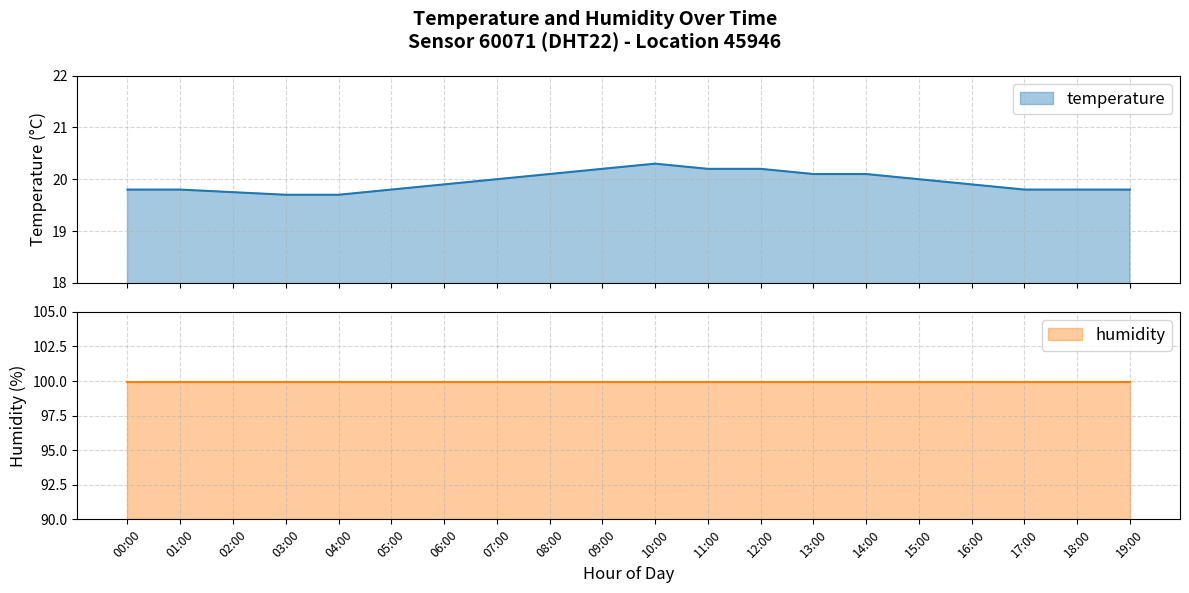

What is the label of the 4th point from the left?

03:00